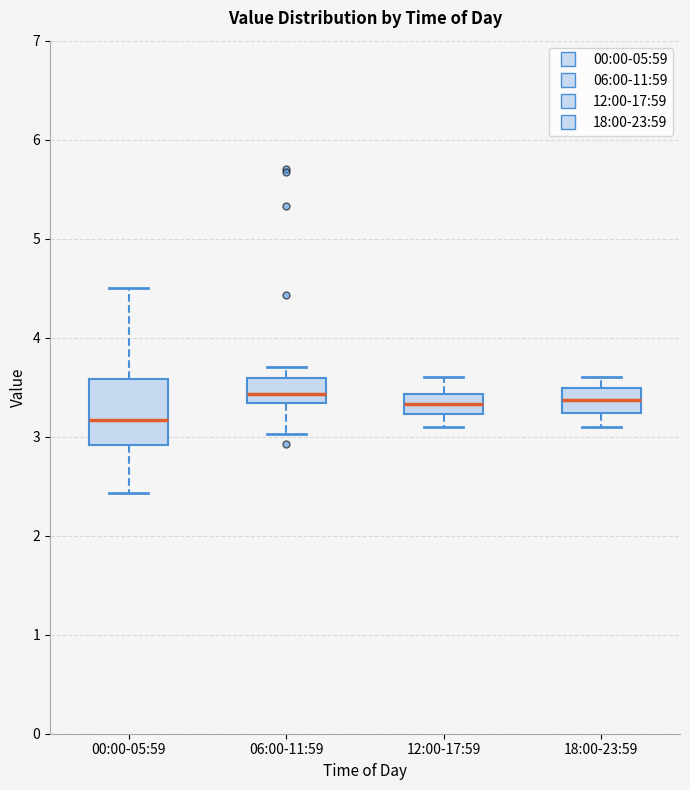

Where does the lower whisker of the box for 18:00-23:59 end on the y-axis? The values are not printed on the chart, so give them approximately, as read against the axis.

3.1